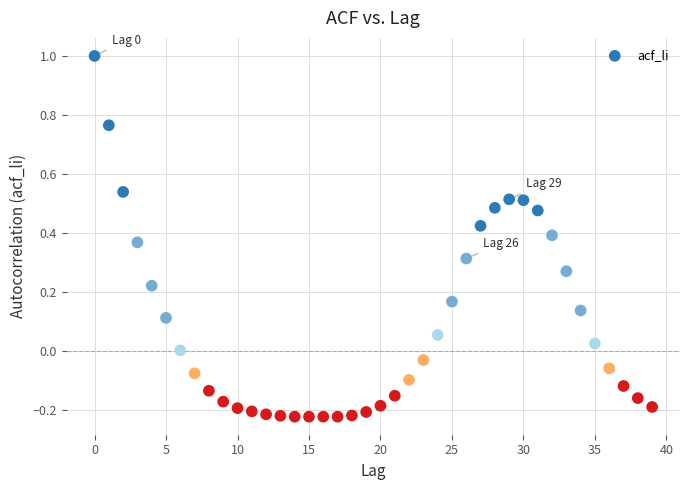

What is the range of Y values (max minus min)?

1.2